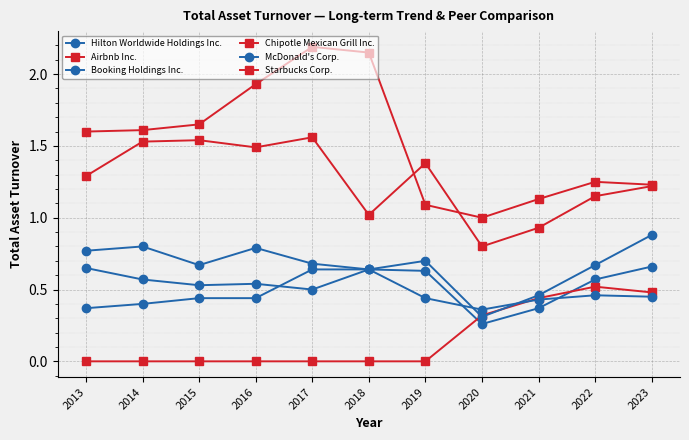

What is the total value across all series at 2013?

4.7